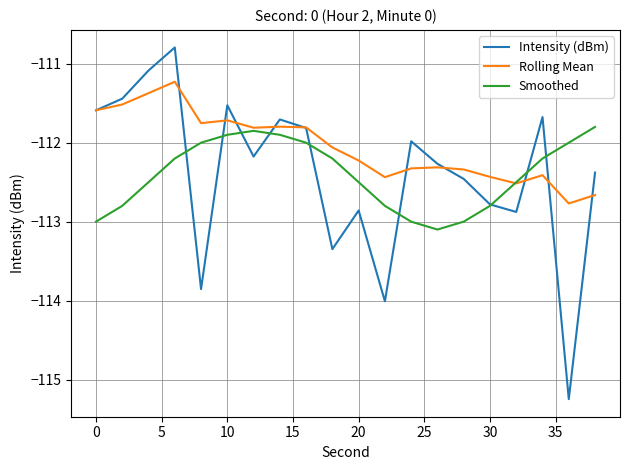

Rank the series by their maximum value, from highest to lowest.

Intensity (dBm), Rolling Mean, Smoothed